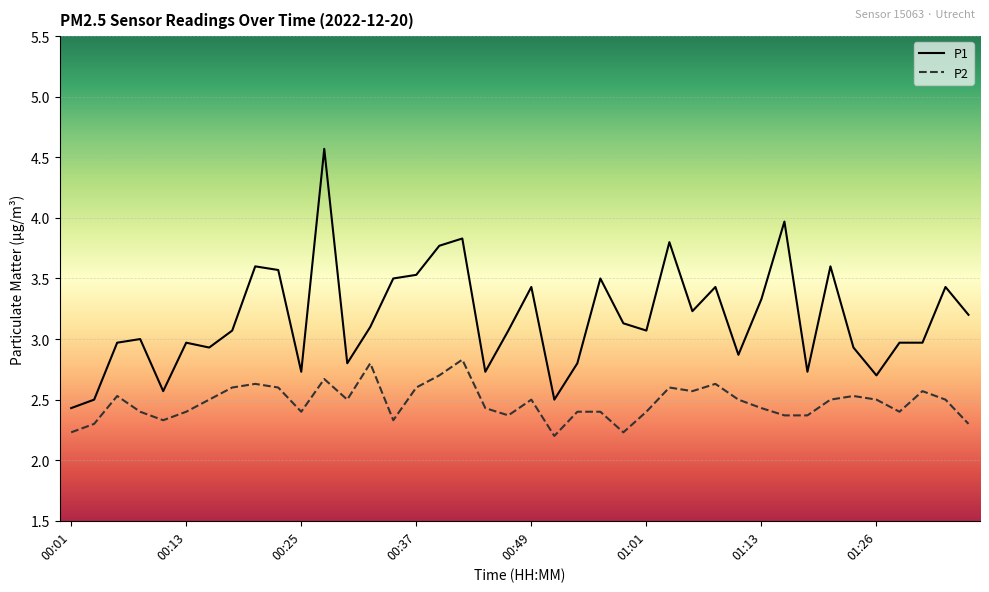

What is the greatest value displayed?

4.6